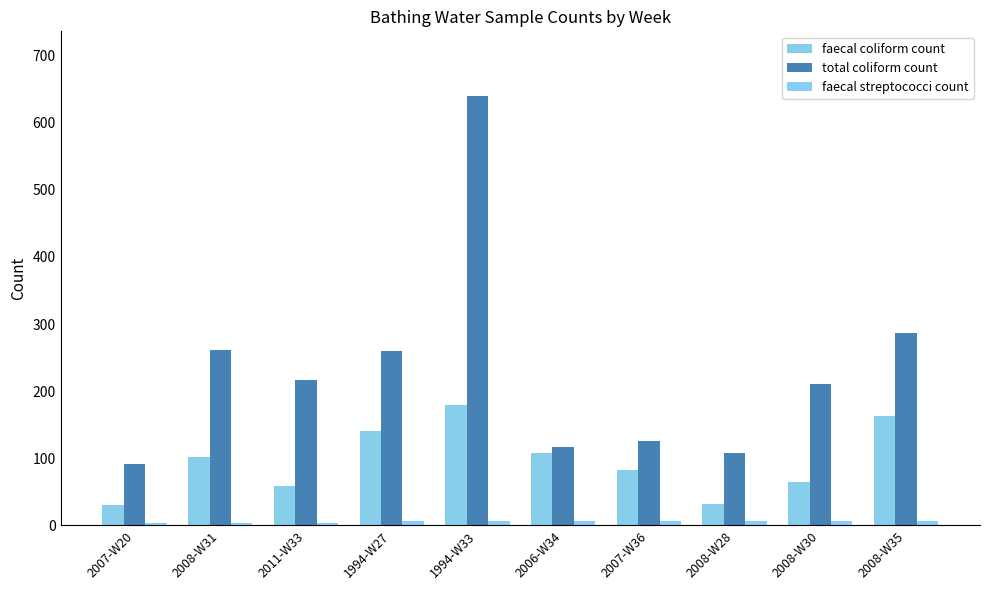

The value of faecal coliform count at 2007-W20 is 50. True or false?

False